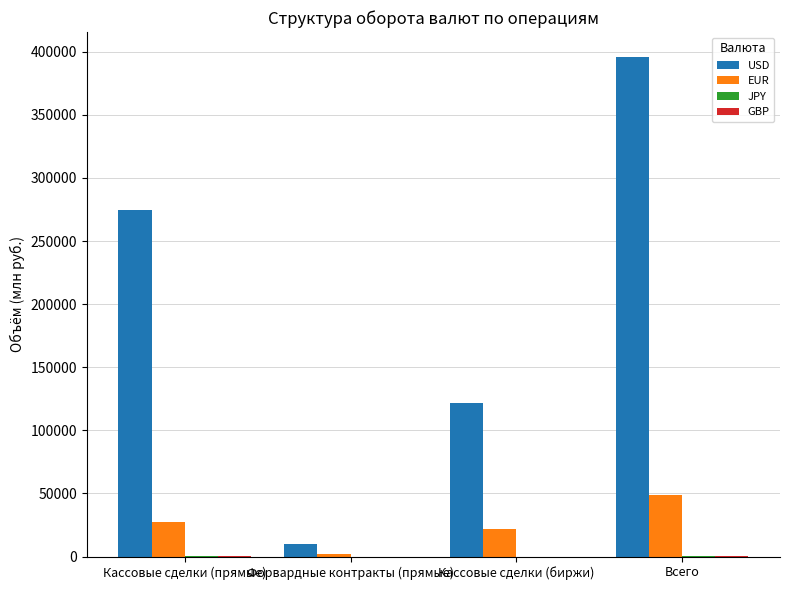

How many groups of bars are there?

4